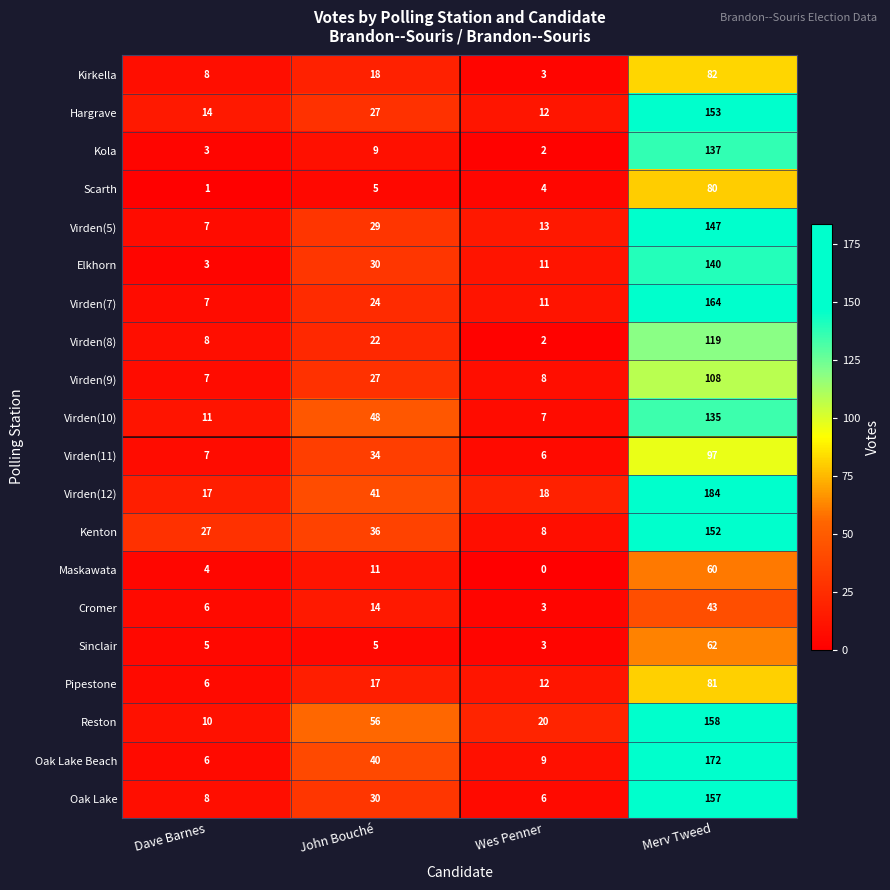

Which category has the lowest value across all series?

Wes Penner